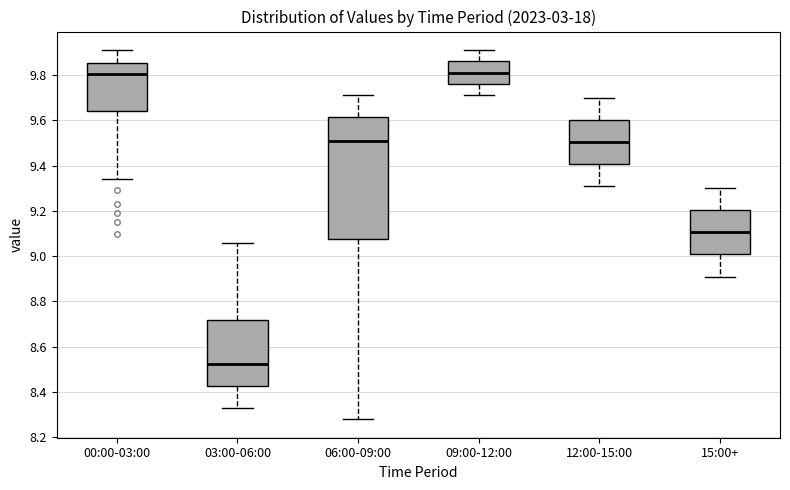

Where does the upper whisker of the box for 09:00-12:00 end on the y-axis? The values are not printed on the chart, so give them approximately, as read against the axis.

9.92